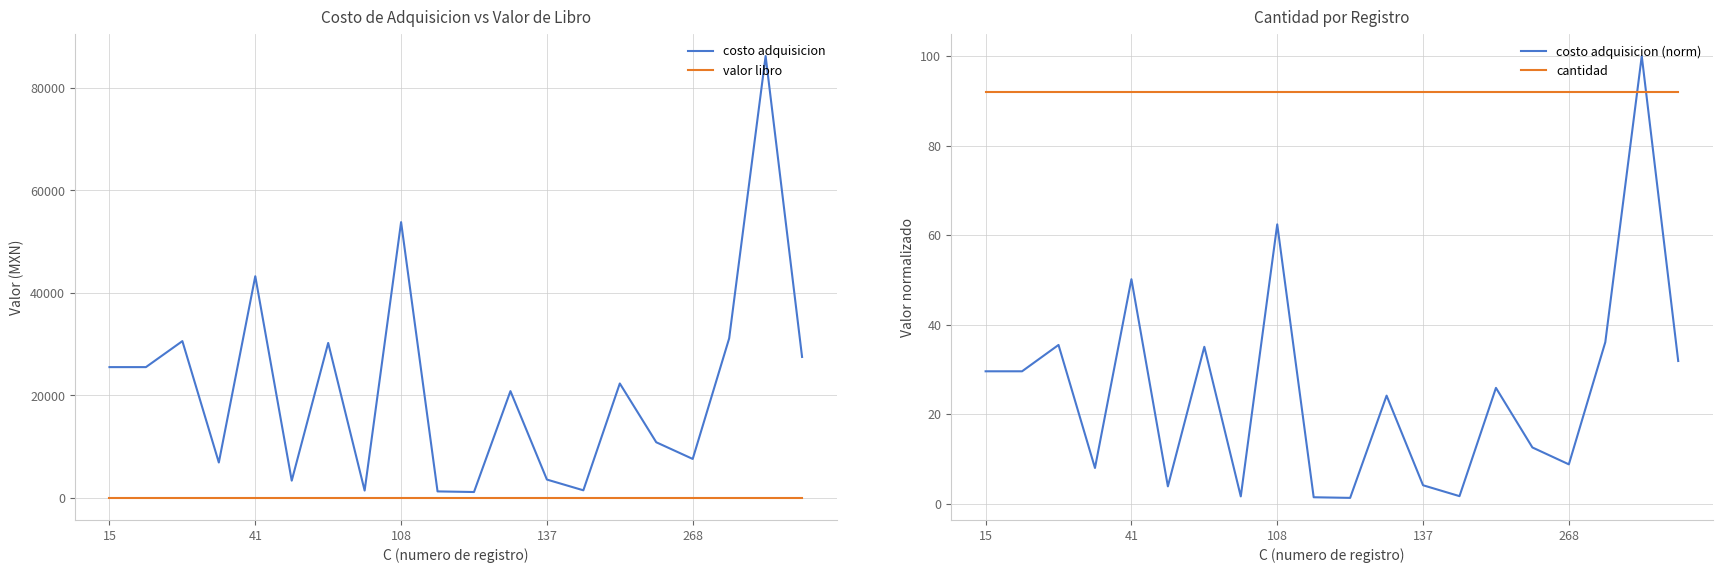

What is the label of the 1st point from the left?

15